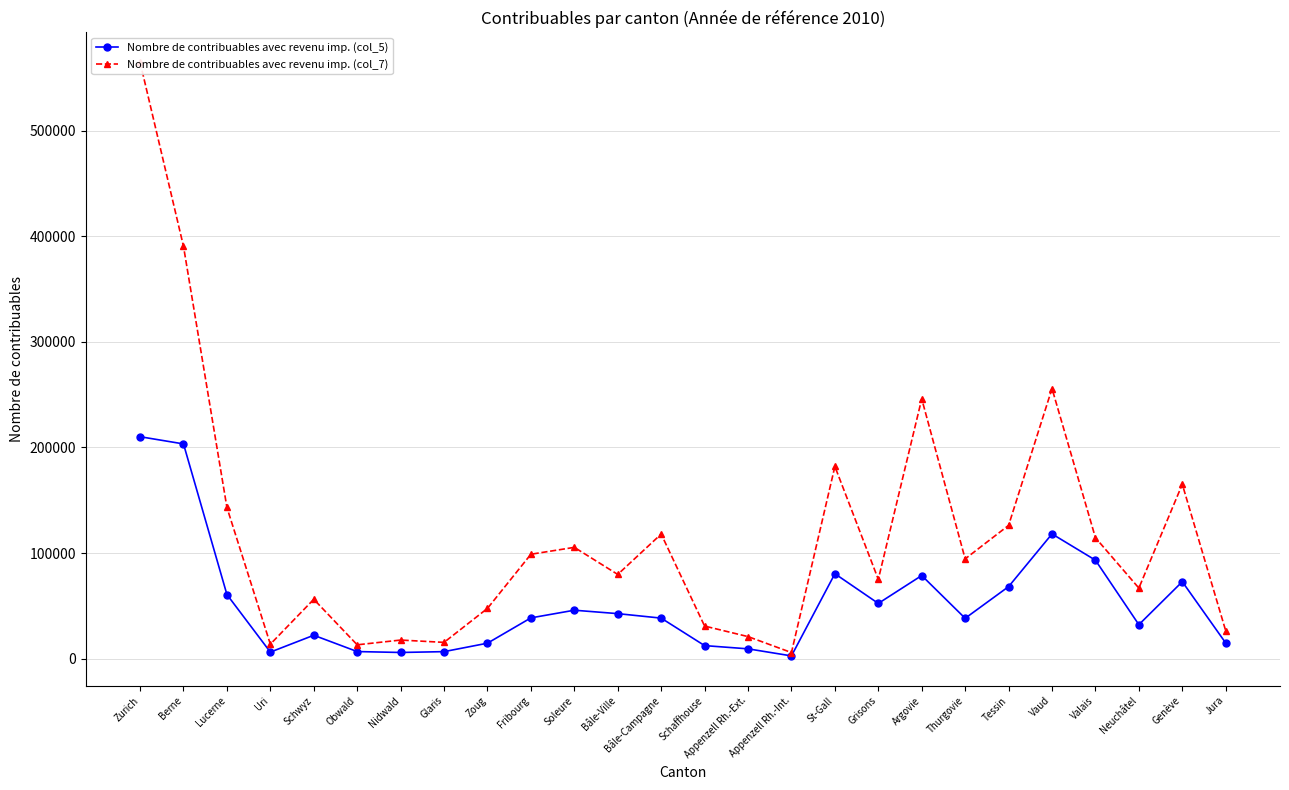

At Schaffhouse, list the series in order from largest to smallest.

Nombre de contribuables avec revenu imp. (col_7), Nombre de contribuables avec revenu imp. (col_5)